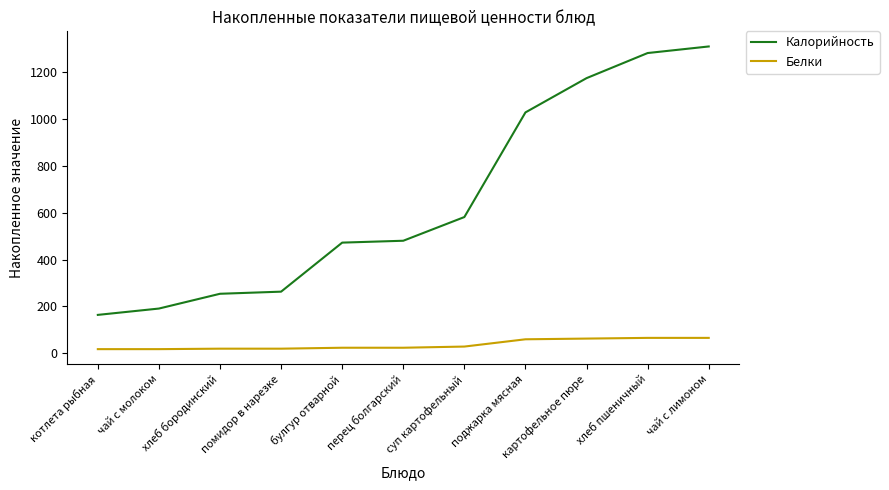

What is the difference between the maximum and minimum values in the Белки series?

48